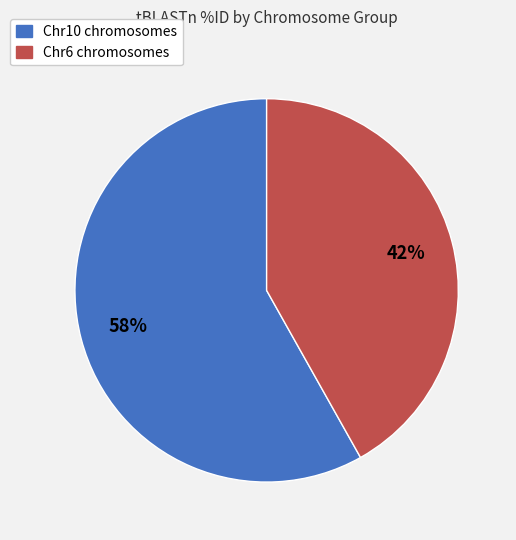

How many slices are in this pie chart?

2